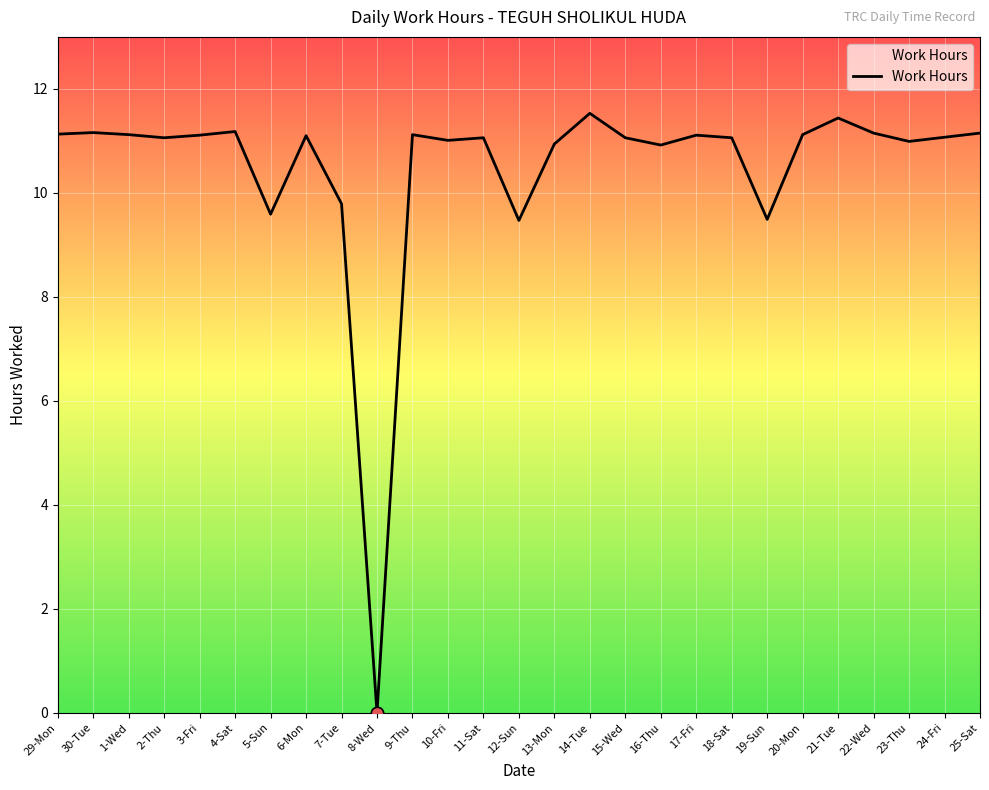

What is the change in value from 17-Fri to 19-Sun?

-1.6